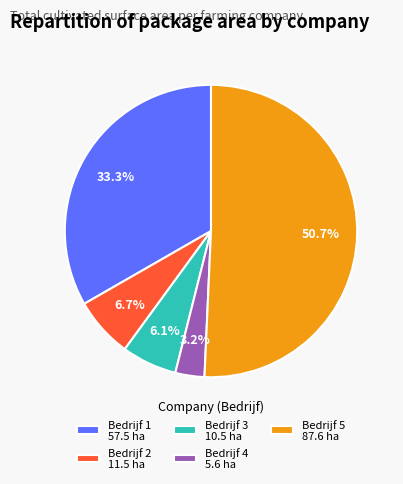

Which category accounts for the majority?

Bedrijf 5 87.6 ha